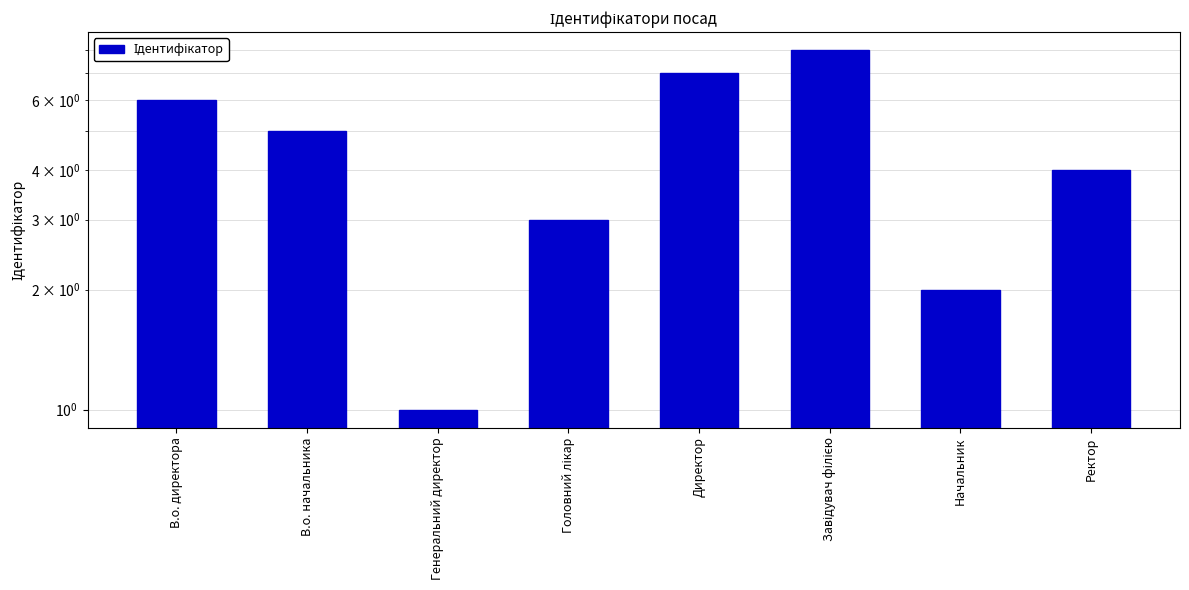

Reading right to left, transcribe all the data shown in this chart.

Ректор=4	Начальник=2	Завідувач філією=8	Директор=7	Головний лікар=3	Генеральний директор=1	В.о. начальника=5	В.о. директора=6